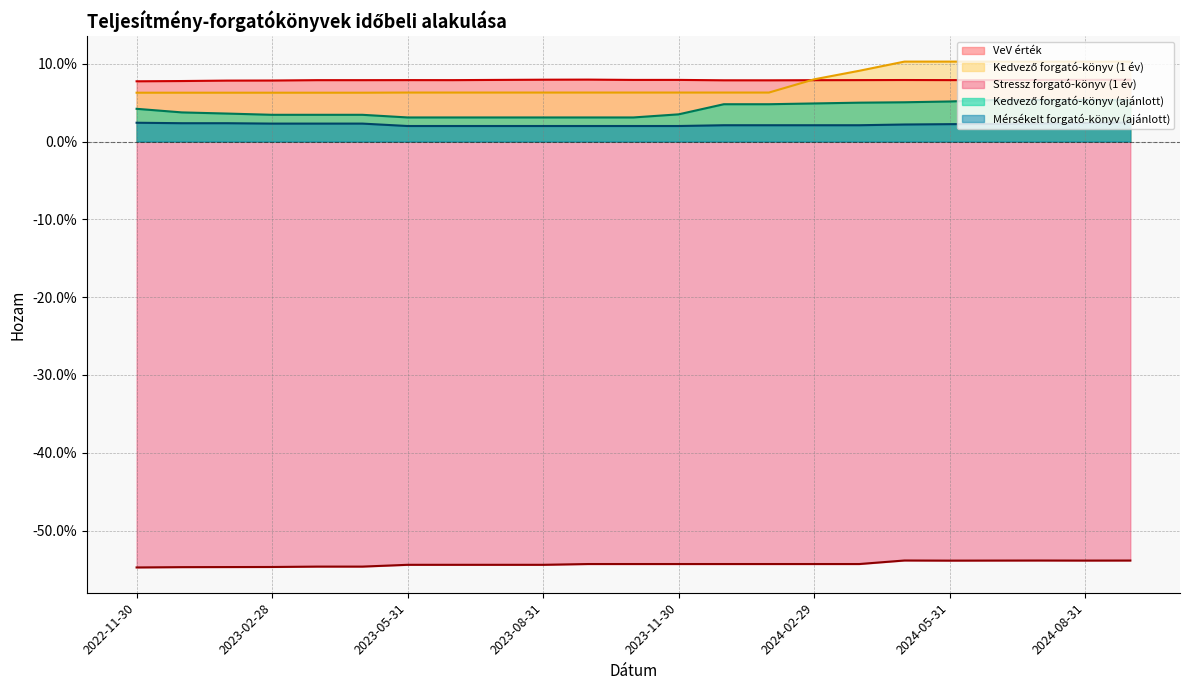

Which series has the largest total across all categories?

VeV érték